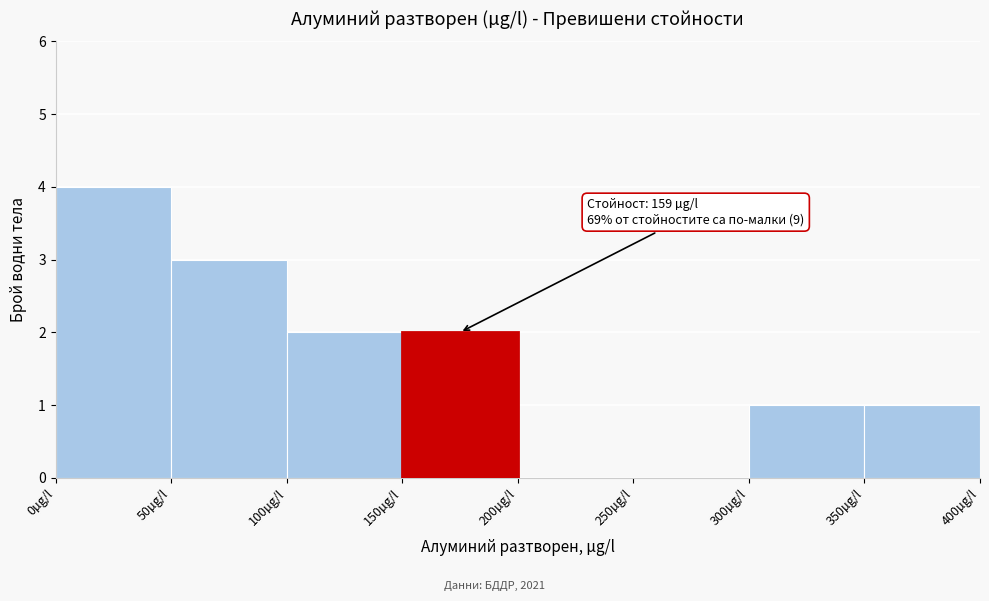

Which range on the x-axis has the tallest bar?

0 to 50